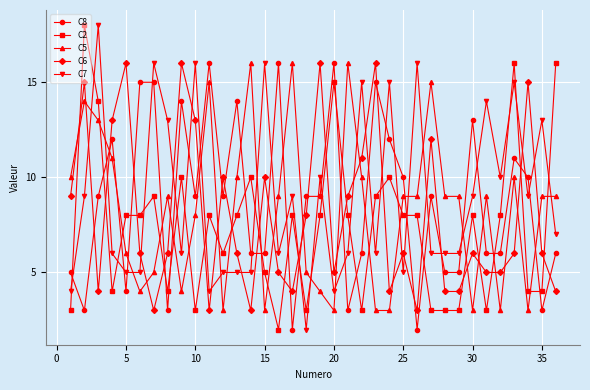

True or false: C5 has more than 0 interior local peaks.

True